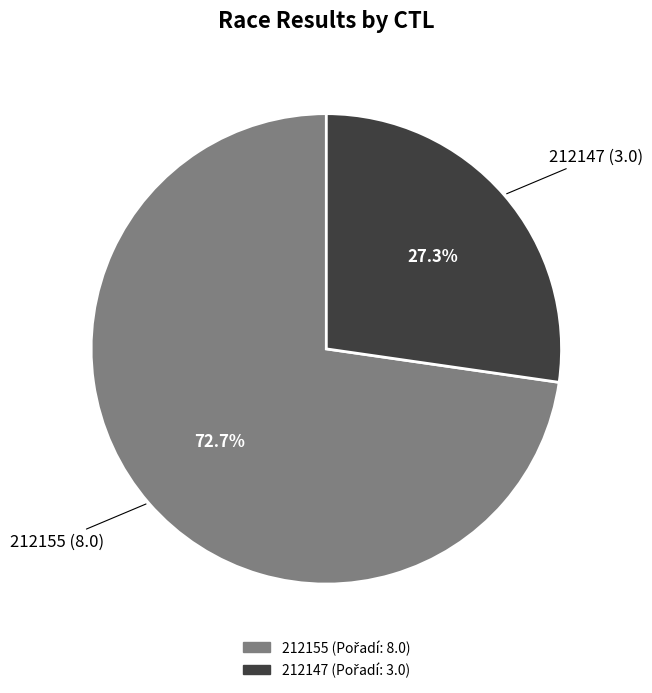

Is it true that 212147 is 27% of the pie?

True